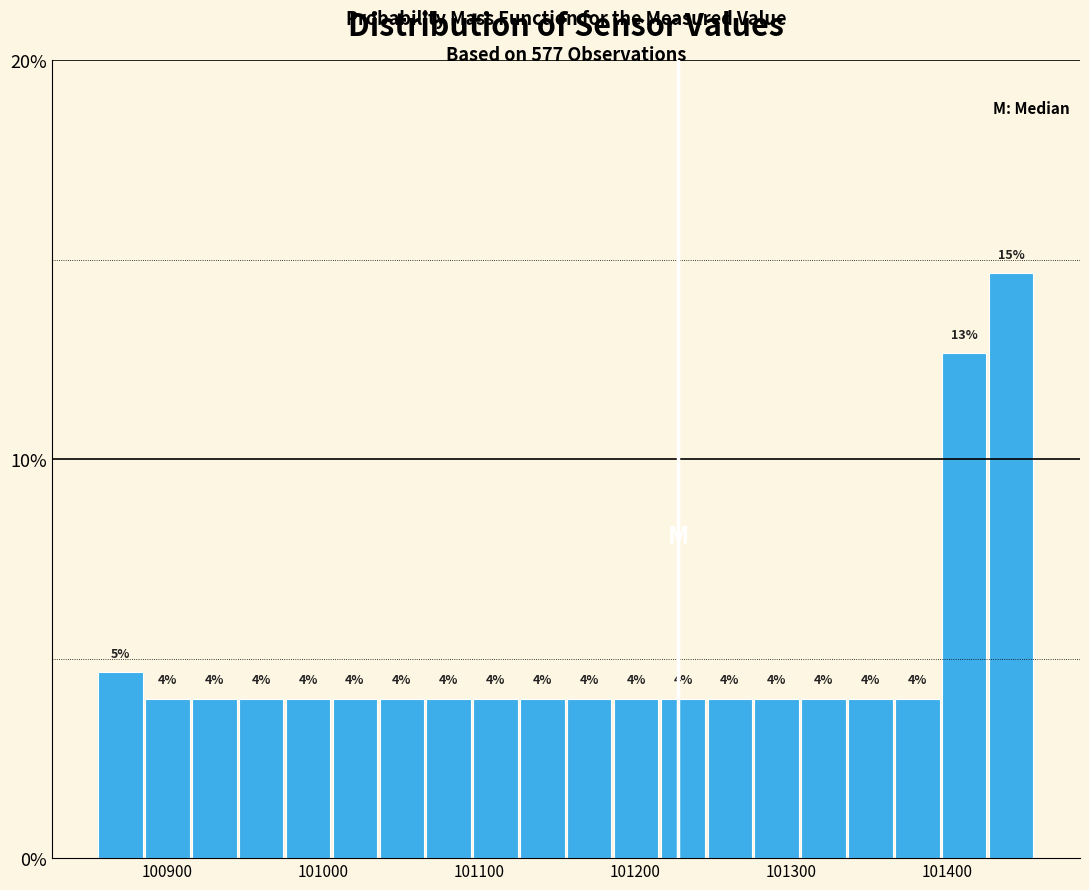

Read against the x-axis, roughly where is the centre of the tallest bar?

101440